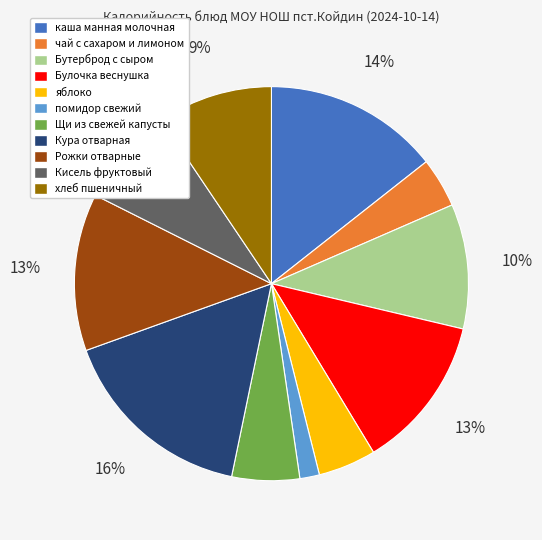

Is there a majority slice in this chart?

No